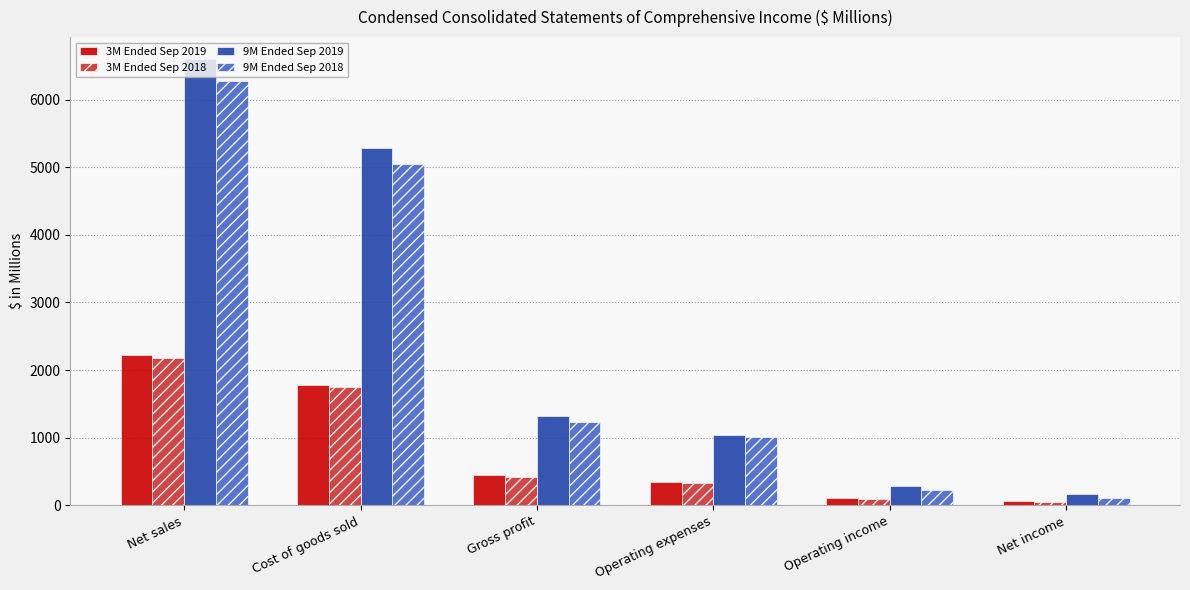

At which label is 9M Ended Sep 2018 closest to 3197?

Cost of goods sold